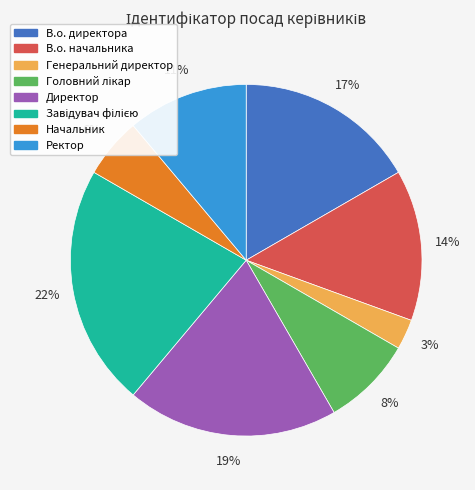

Do Директор and В.о. директора together represent more than half of the pie?

No